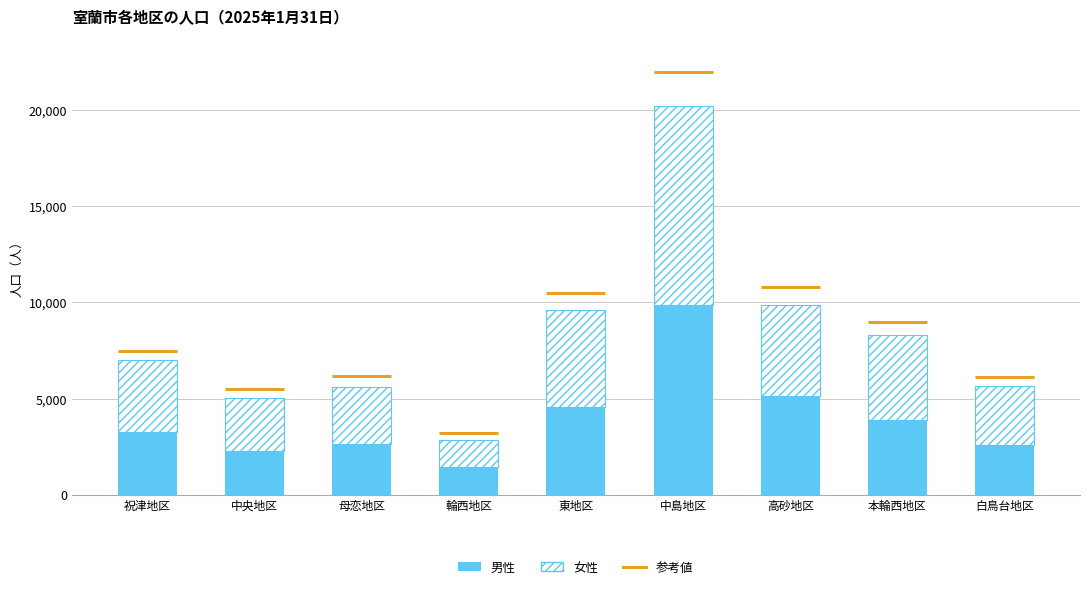

Are the bars horizontal?

No